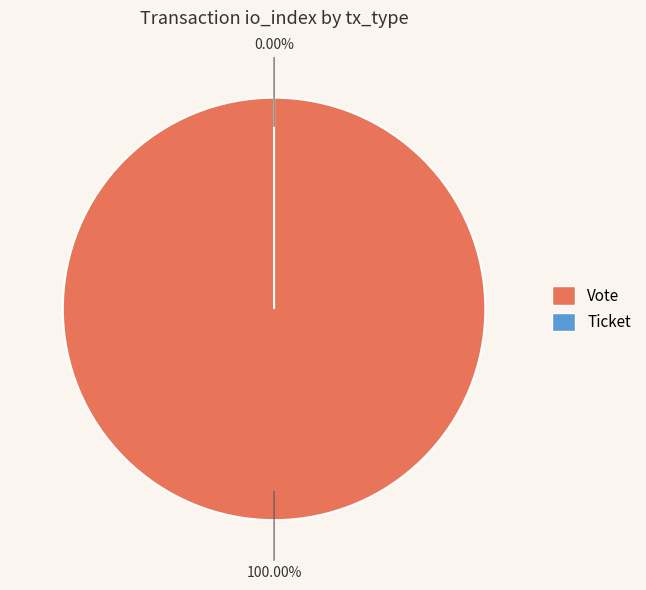

Is it true that Vote is 99% of the pie?

False